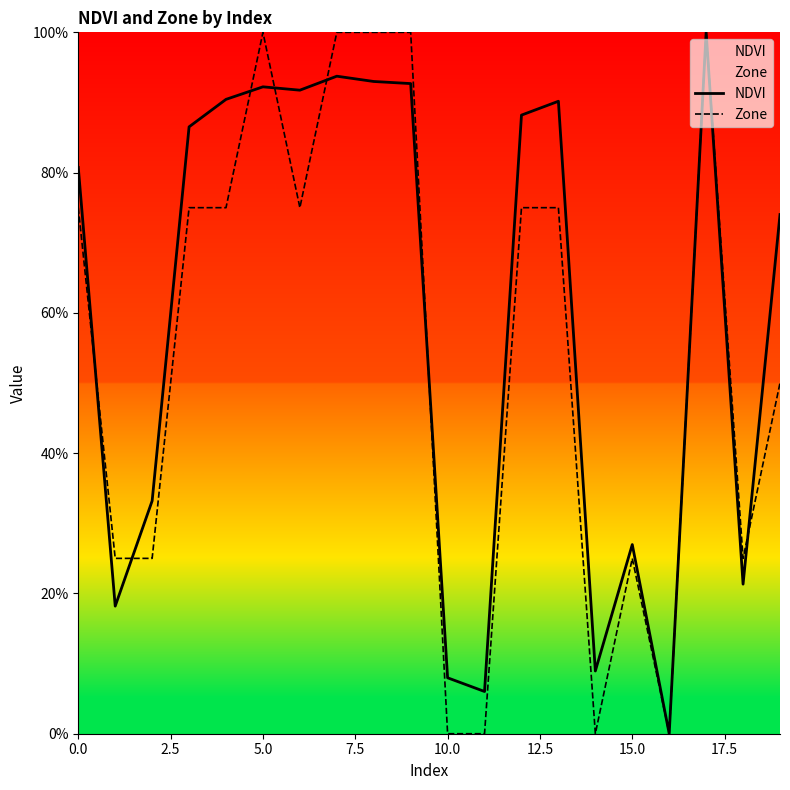

At which category is the sum across all series the highest?

17